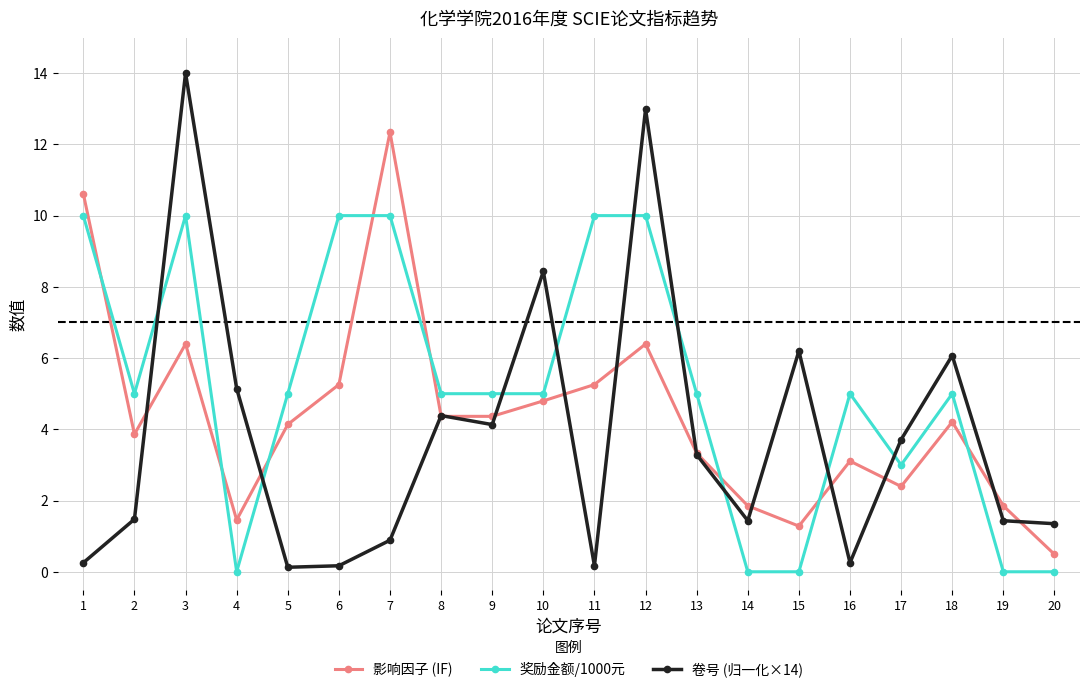

True or false: 卷号 (归一化×14) and 奖励金额/1000元 intersect in this chart.

True